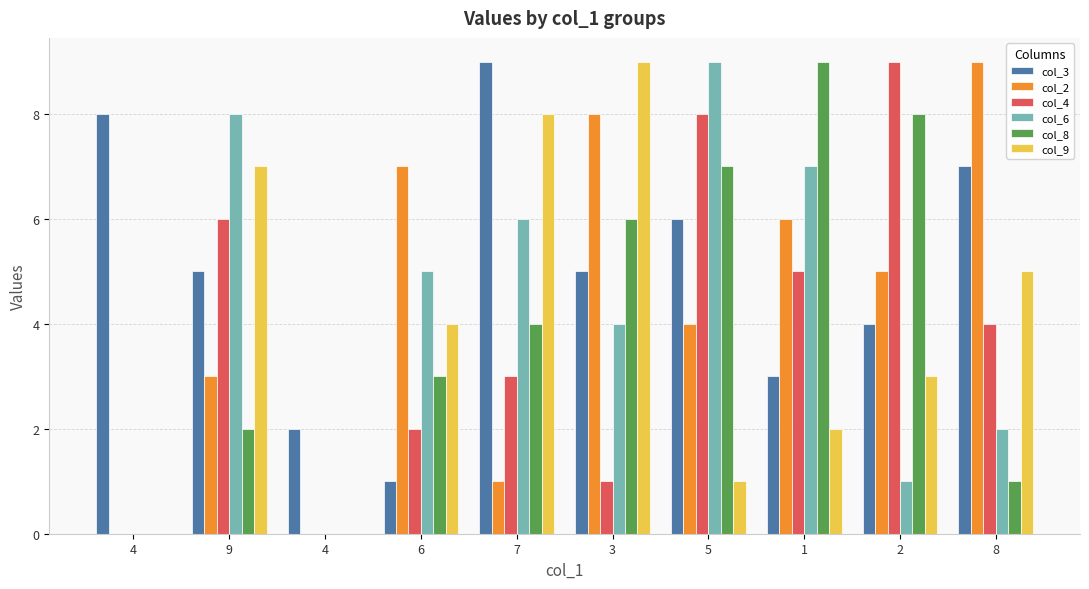

What is the maximum value shown in the chart?

9